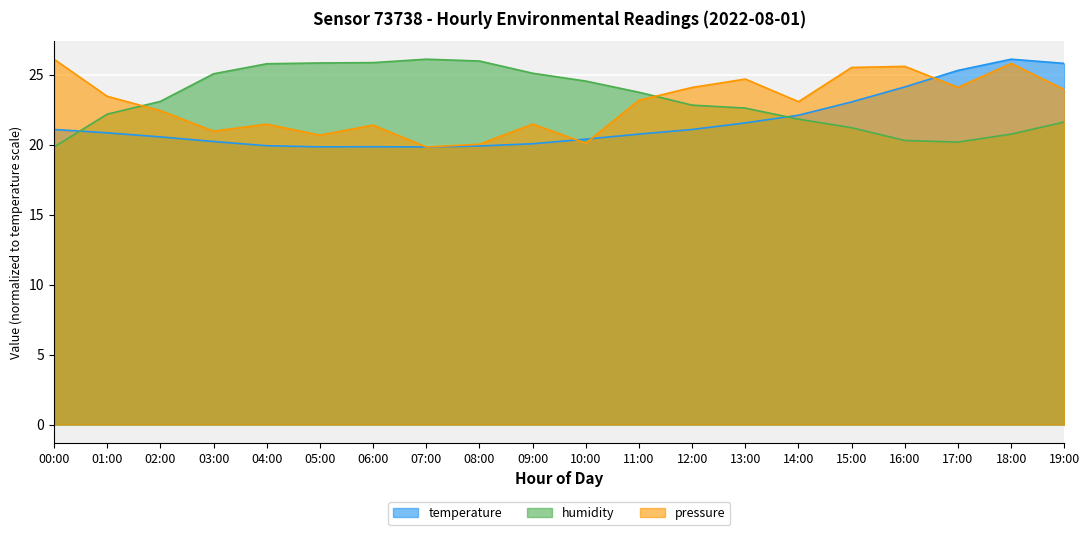

In pressure_norm, how many points are lower than both neighbors (excluding endpoints)?

6